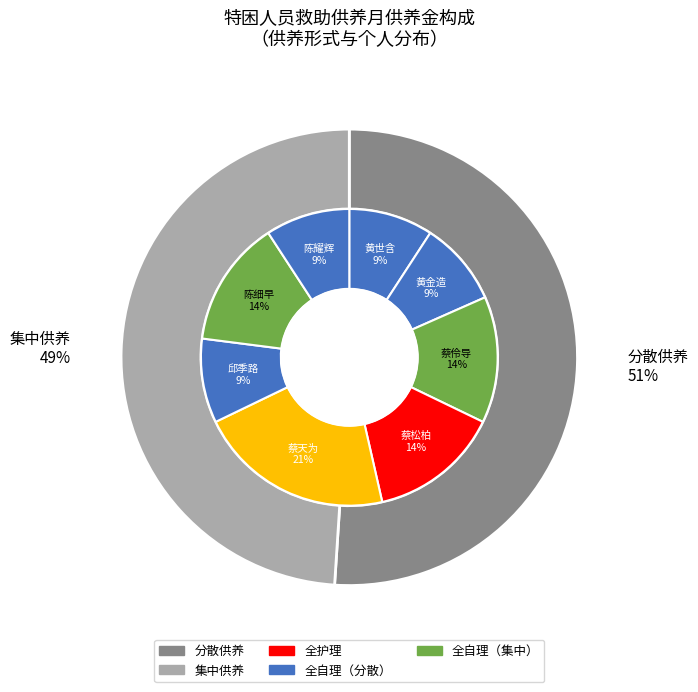

The 蔡松柏 slice represents 14% of the pie. True or false?

True